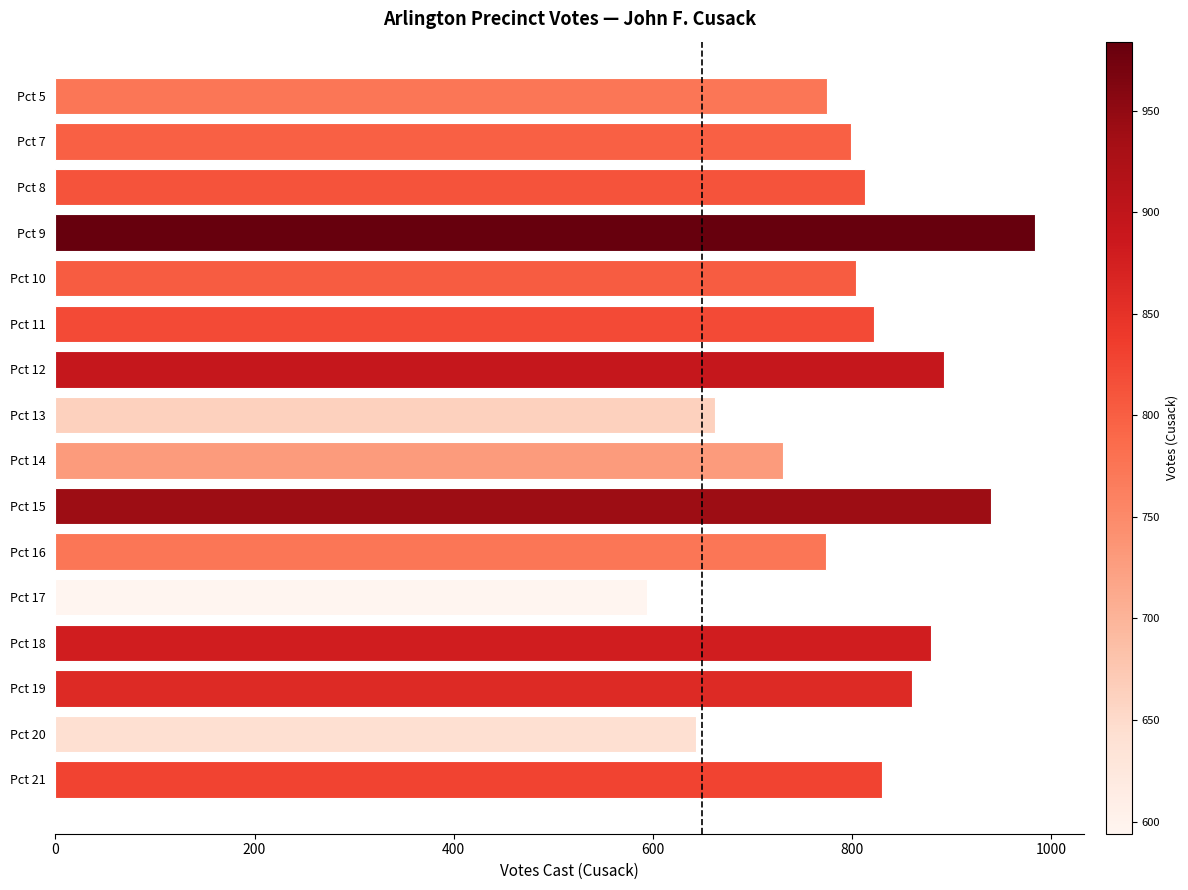

Does the chart contain any negative values?

No